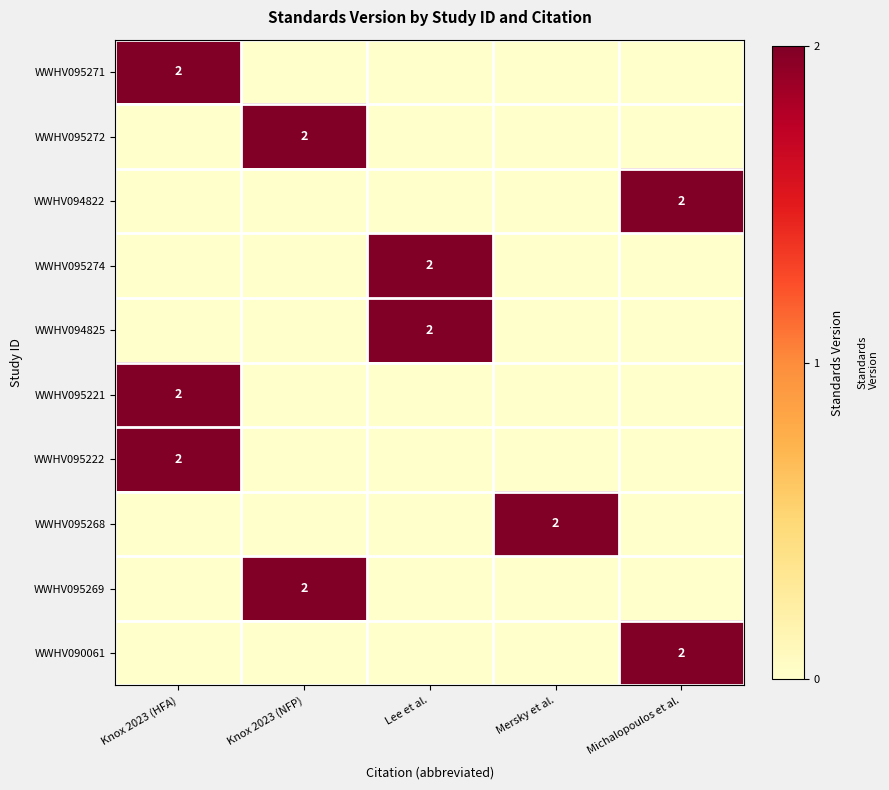

The value of WWHV095272 at Knox 2023 (NFP) is 2. True or false?

True